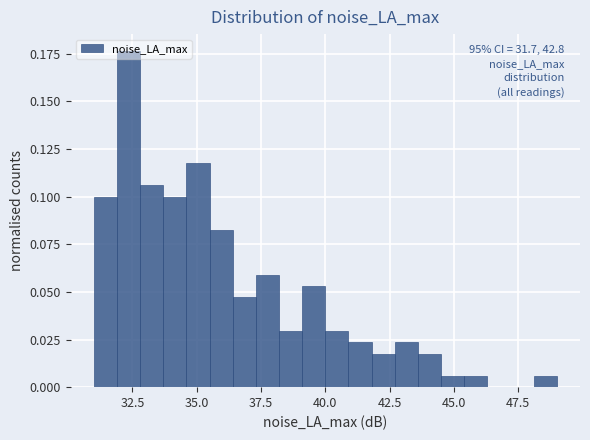

Around what value on the x-axis is the tallest bar? Give the approximate position of its centre, as read against the axis.

32.5